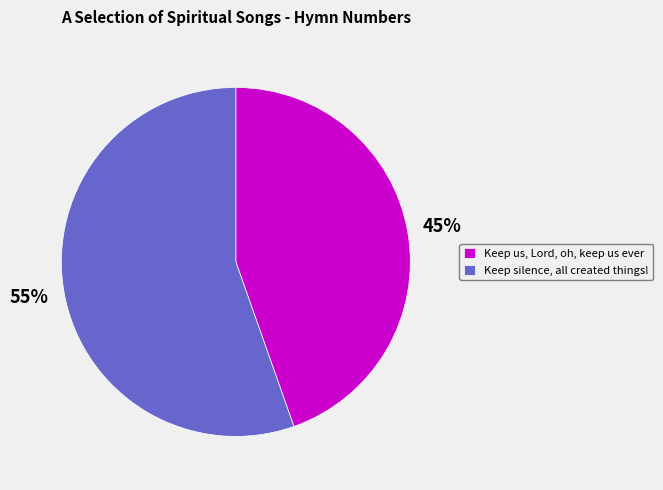

Which slice is the smallest?

Keep us, Lord, oh, keep us ever